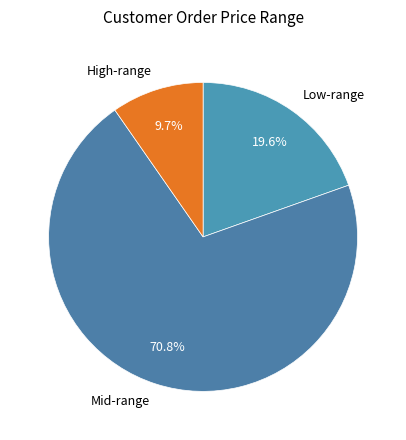

What is the majority slice?

Mid-range